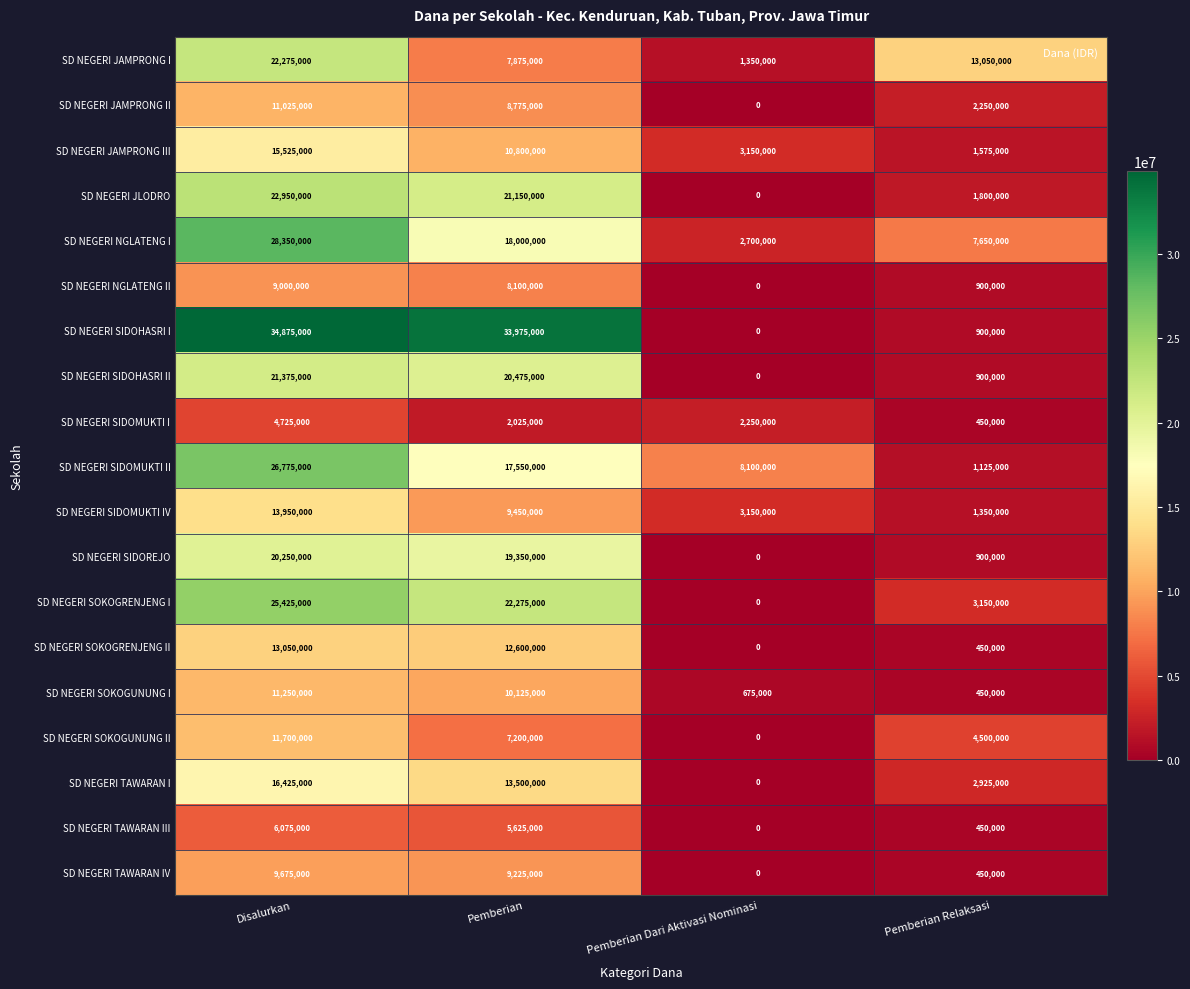

Which series changed the most between Disalurkan and Pemberian?

SD NEGERI JAMPRONG I